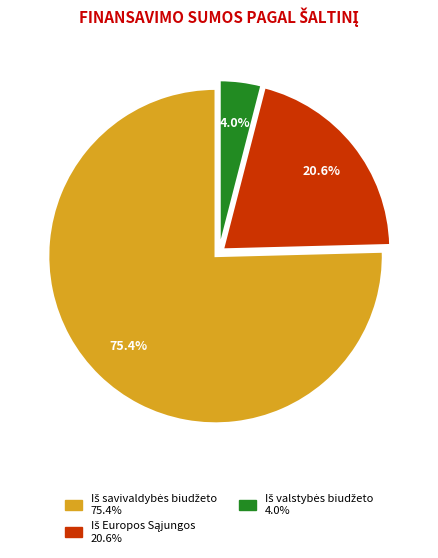

Does any single category account for the majority?

Yes